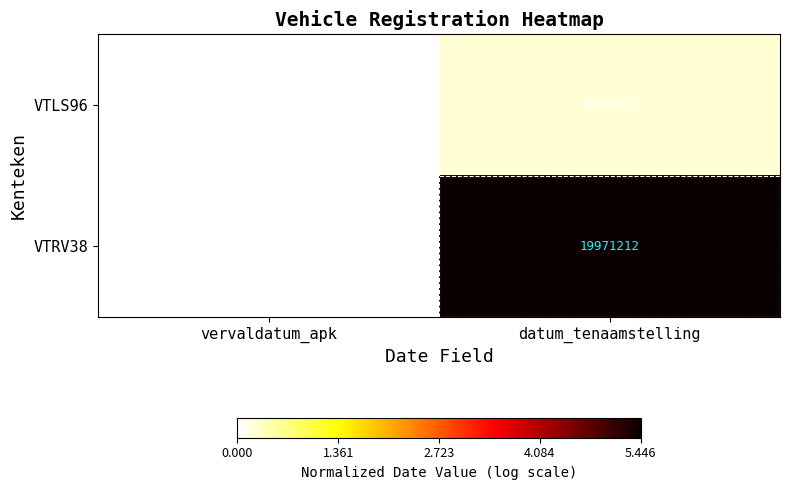

At which category is the sum across all series the highest?

vervaldatum_apk